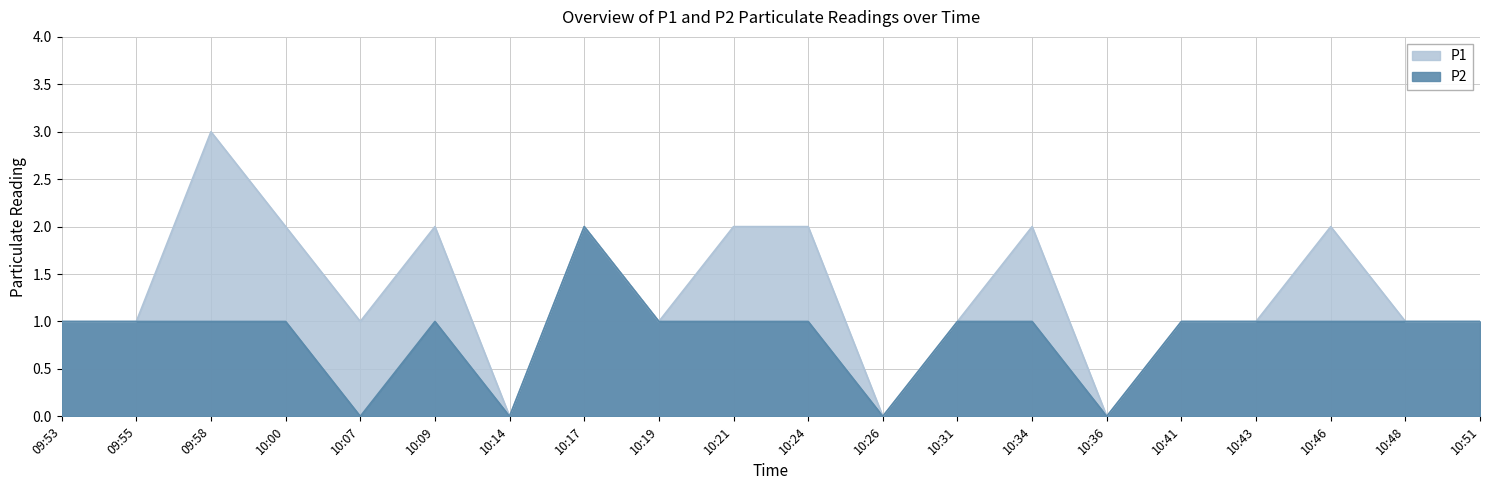

Which series changed the most between 10:21 and 10:48?

P1